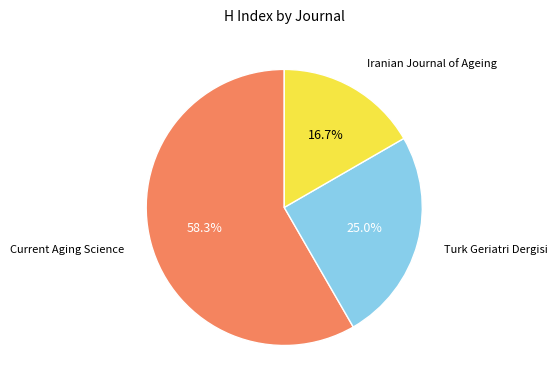

Is there any slice that represents more than half of the pie?

Yes